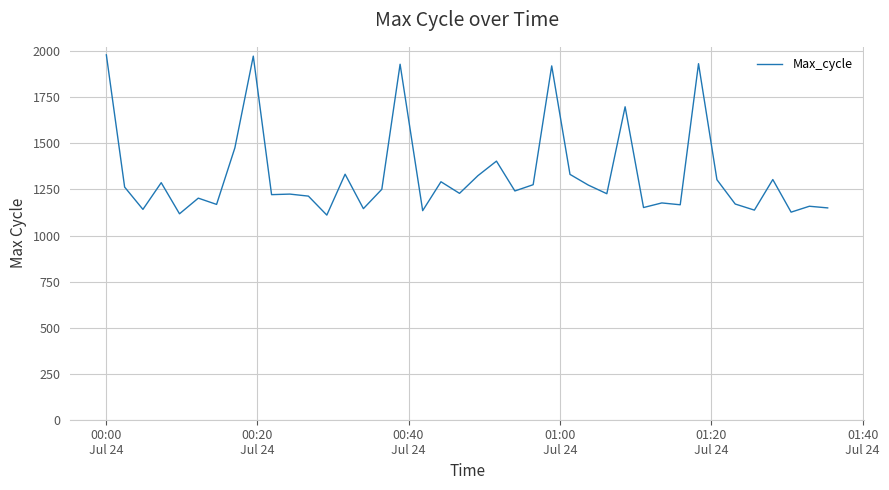

What is the greatest value displayed?

1981